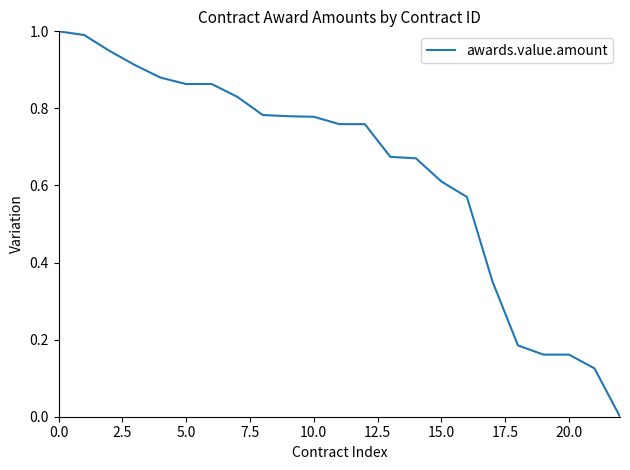

What is the difference between the maximum and minimum values?

1.0